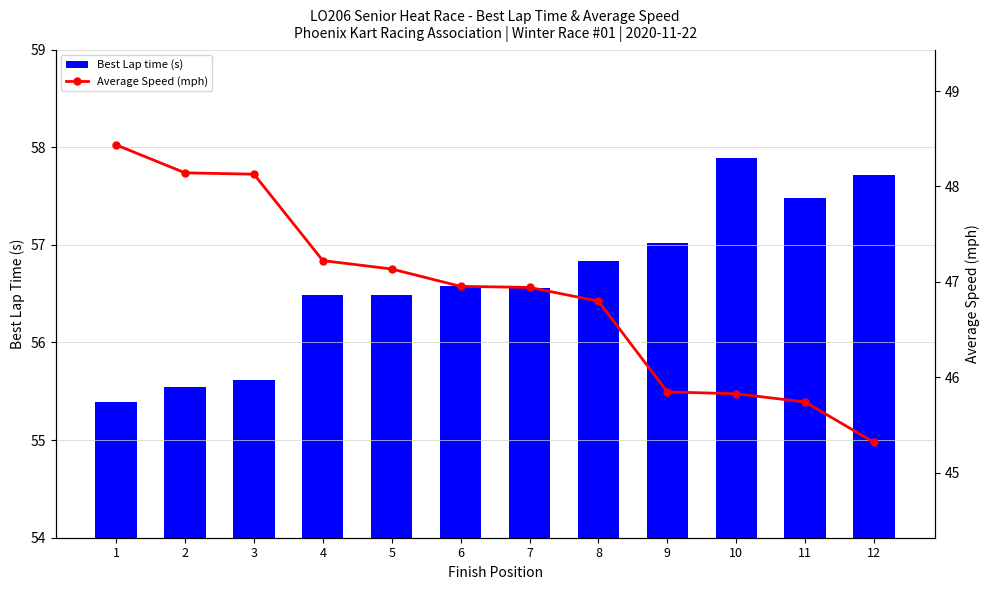

Reading left to right, list all the values displayed in this chart.

Best Lap time (s): 1=55.4	2=55.5	3=55.6	4=56.5	5=56.5	6=56.6	7=56.6	8=56.8	9=57.0	10=57.9	11=57.5	12=57.7
Average Speed (mph): 1=48.4	2=48.1	3=48.1	4=47.2	5=47.1	6=47.0	7=46.9	8=46.8	9=45.8	10=45.8	11=45.7	12=45.3